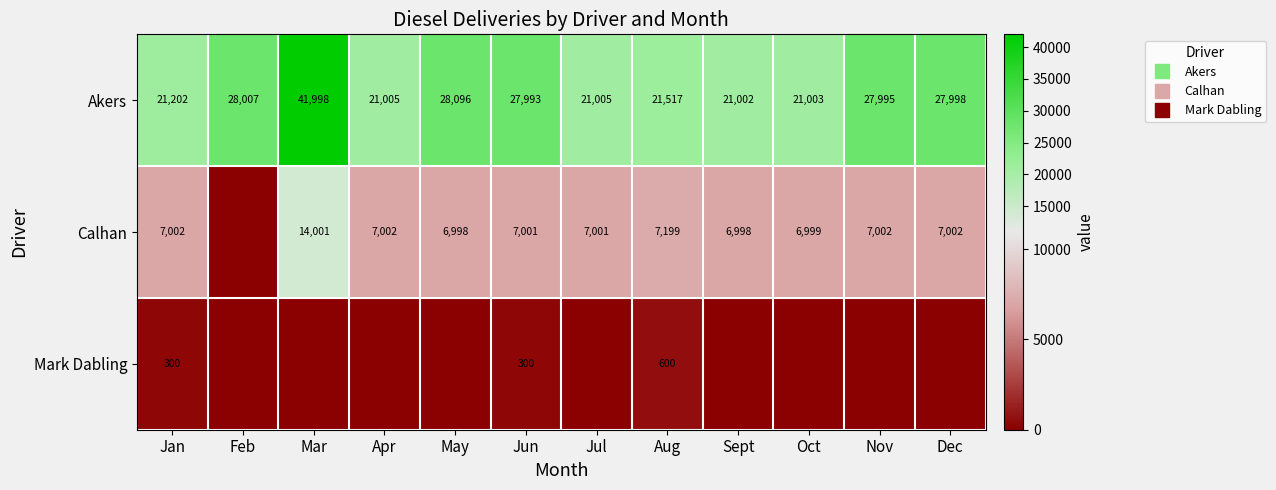

Which label corresponds to the smallest value in the chart?

Feb